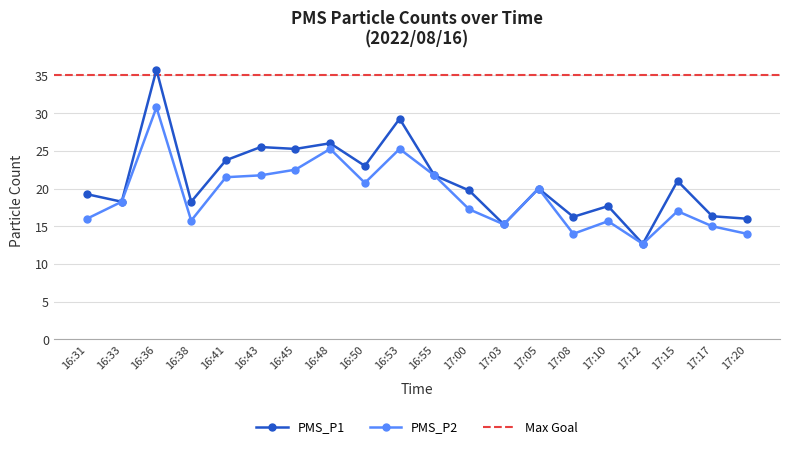

Which series has the largest total across all categories?

PMS_P1